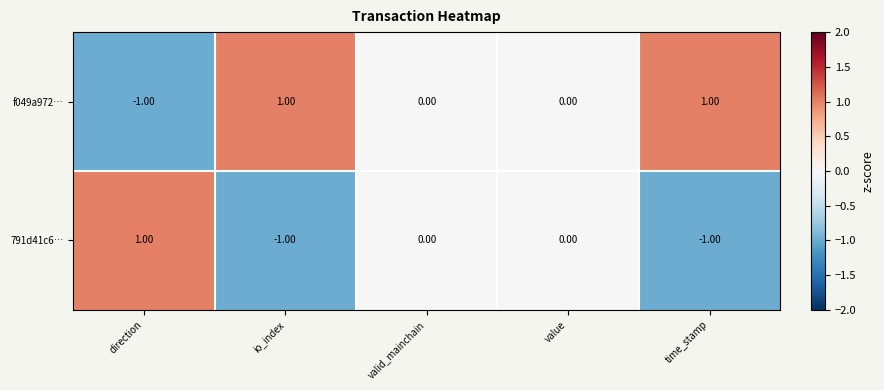

Rank the series by their average value, from lowest to highest.

791d41c6…, f049a972…